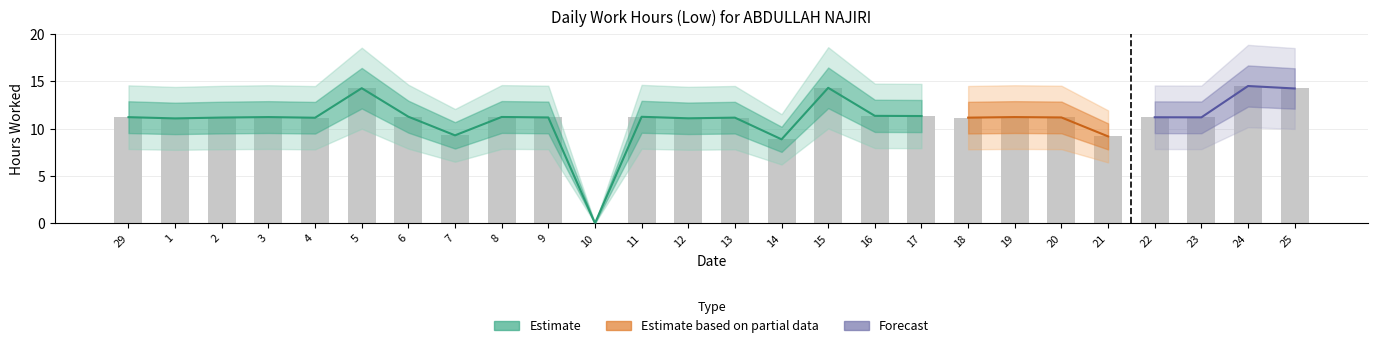

What is the value of the 19th bar from the left?

11.2